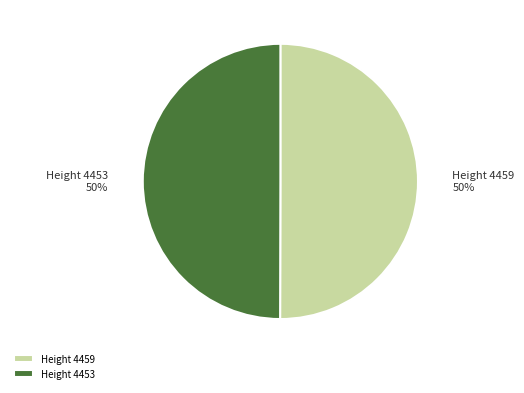

To the nearest percent, what is the average slice percentage?

50%